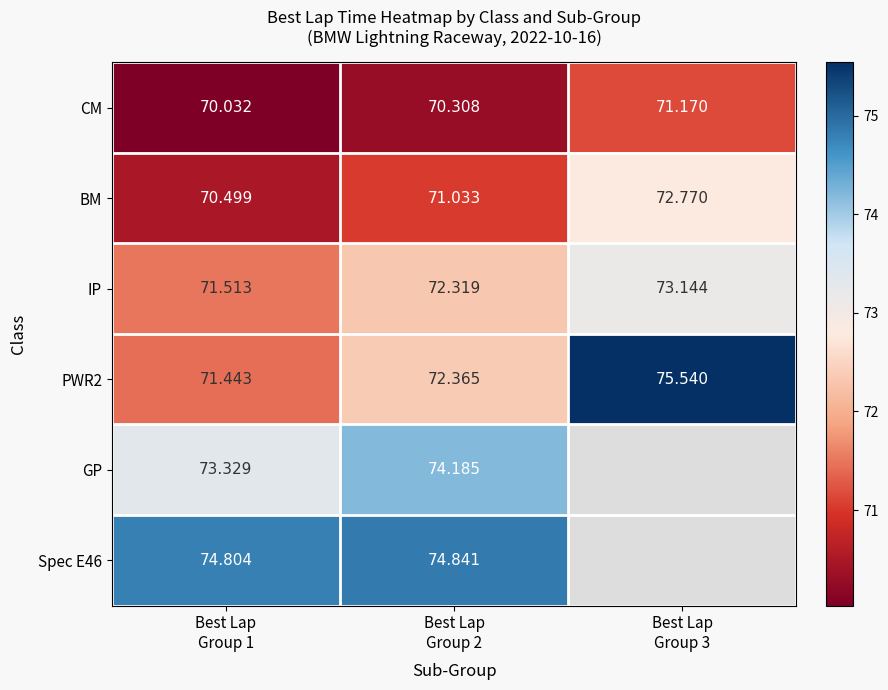

Which series has the largest total across all categories?

PWR2